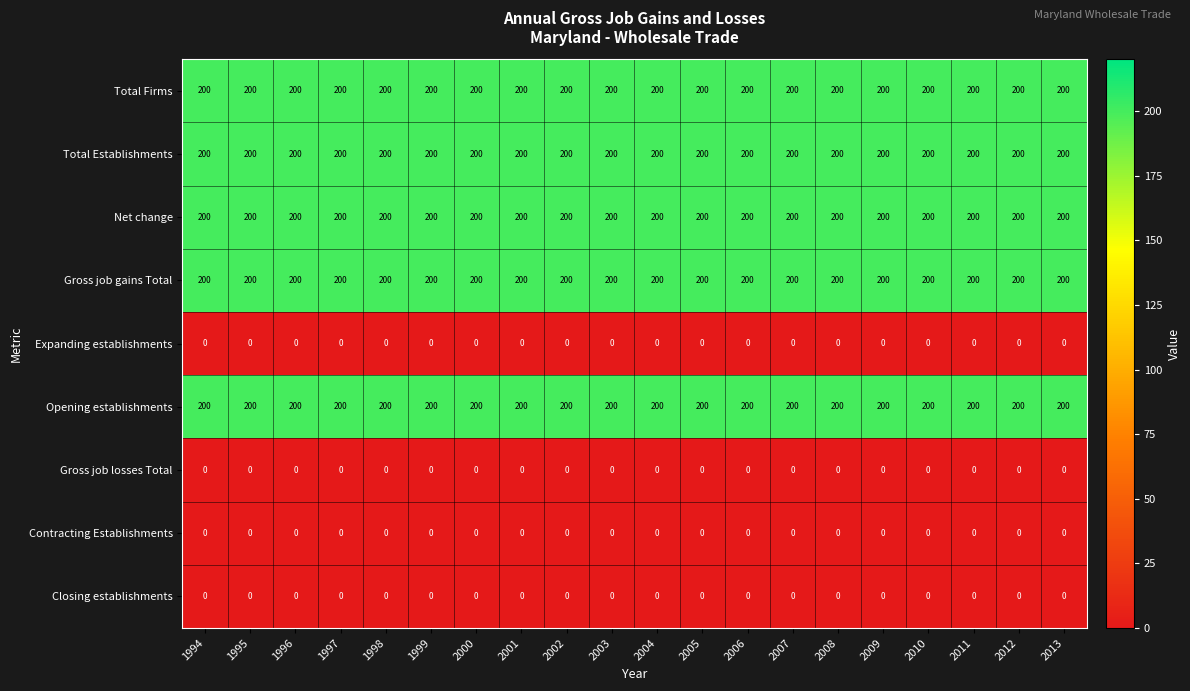

What is the difference between the highest and lowest values at 2010?

200